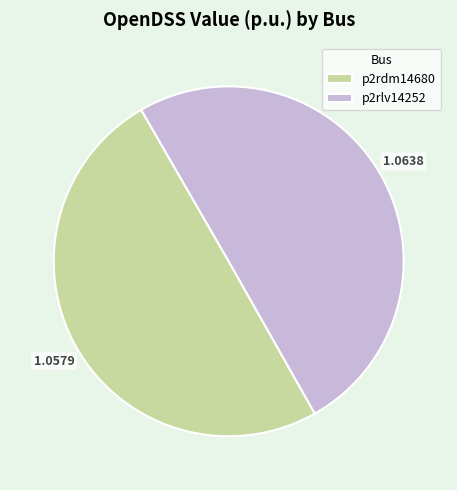

What is the ratio of the value at p2rdm14680 to the value at p2rlv14252?

1.0